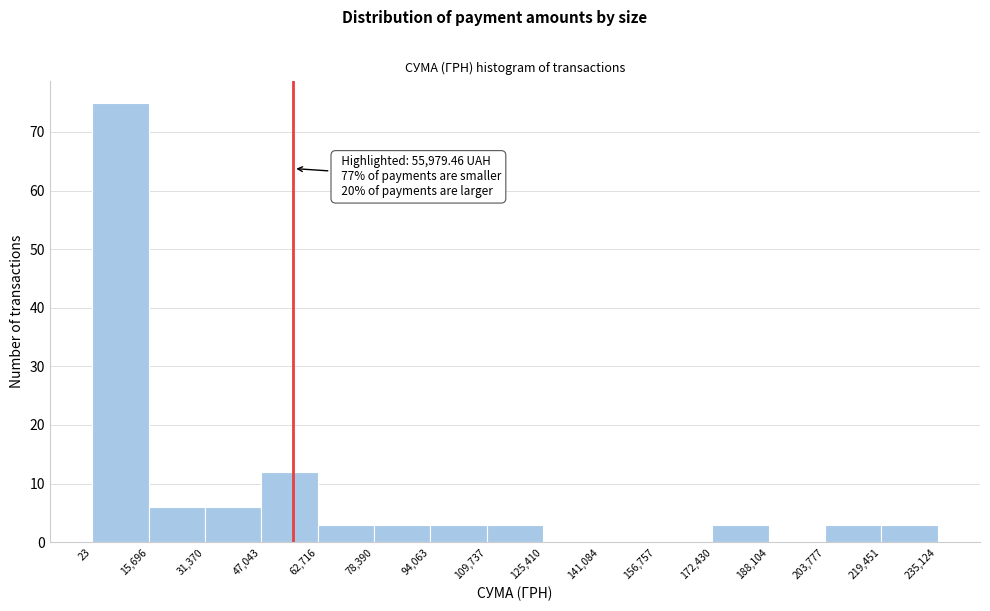

Which range on the x-axis has the tallest bar?

23 to 15,696